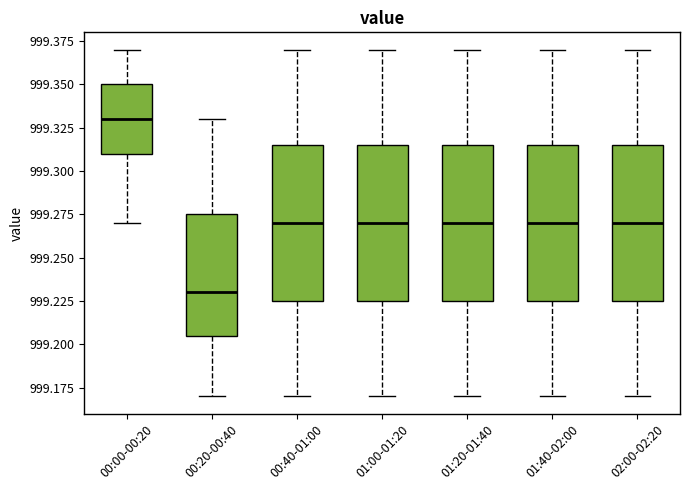

Which box's median line is the lowest?

00:20-00:40